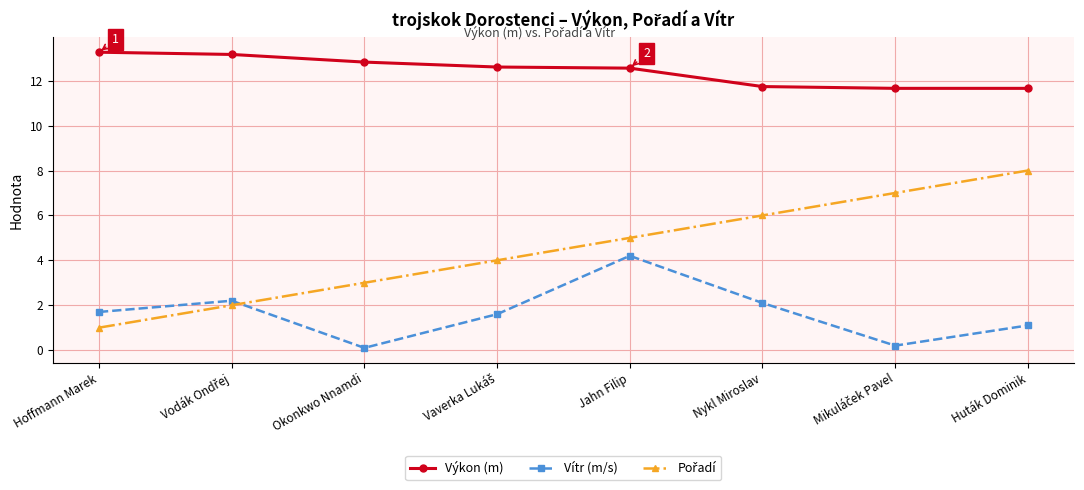

What position from the right is Hoffmann Marek?

8